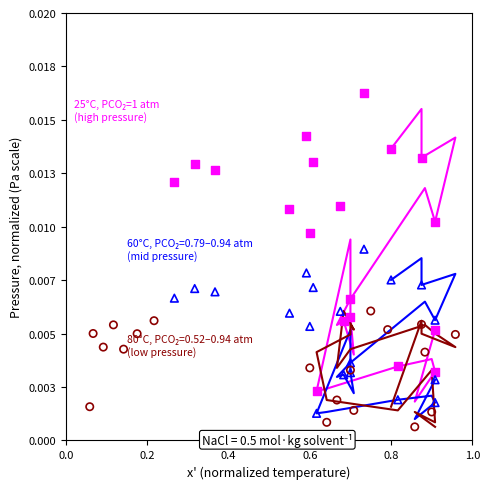

Is the value of pressure (series 1) at 8 greater than the value of pressure (scatter 3) at 15?

Yes